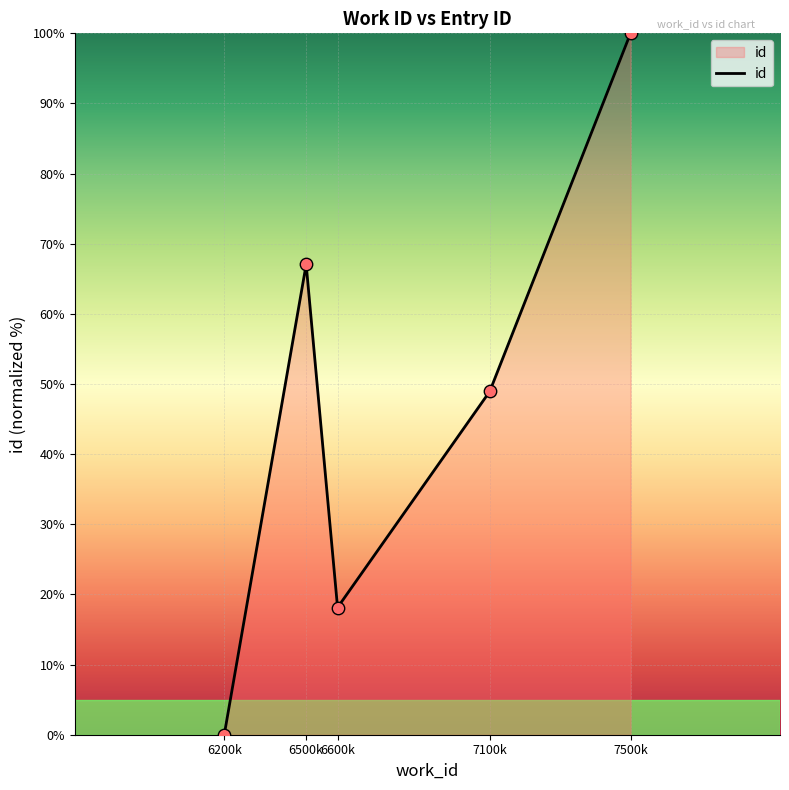

What is the change in value from 6200k to 7100k?

+48.9